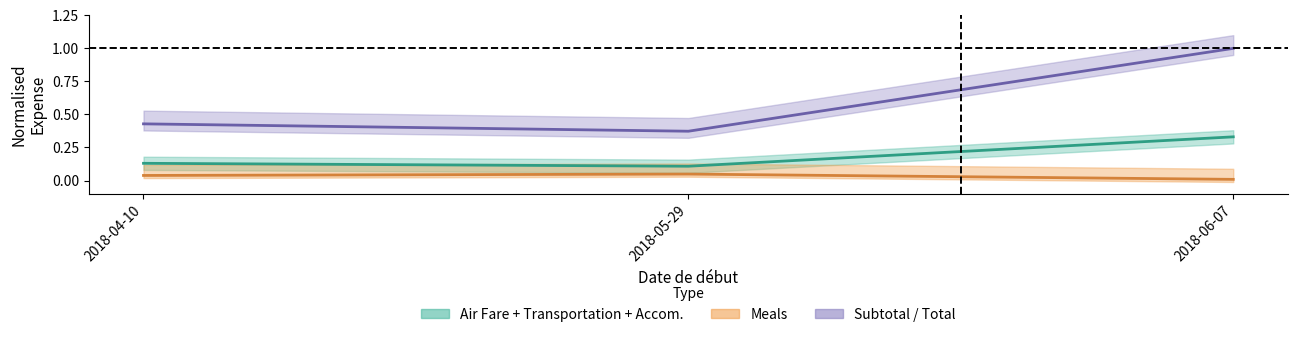

What is the label of the 3rd point from the left?

2018-06-07